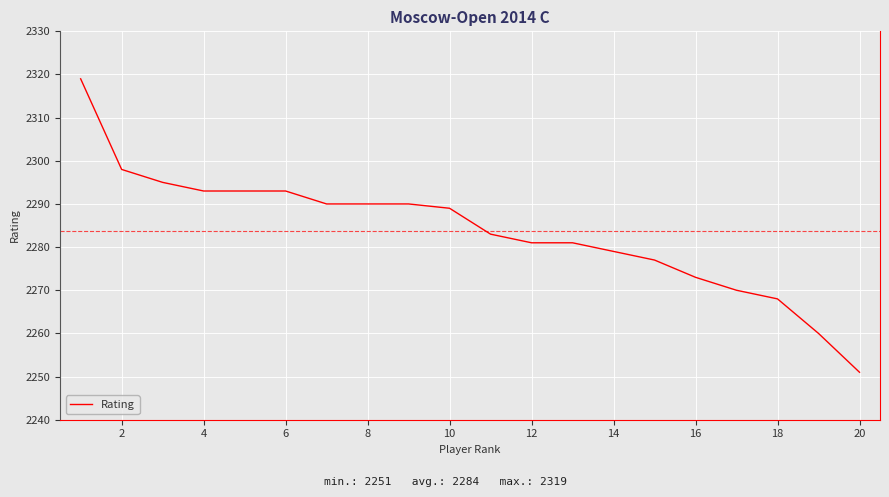

What is the maximum value shown in the chart?

2319